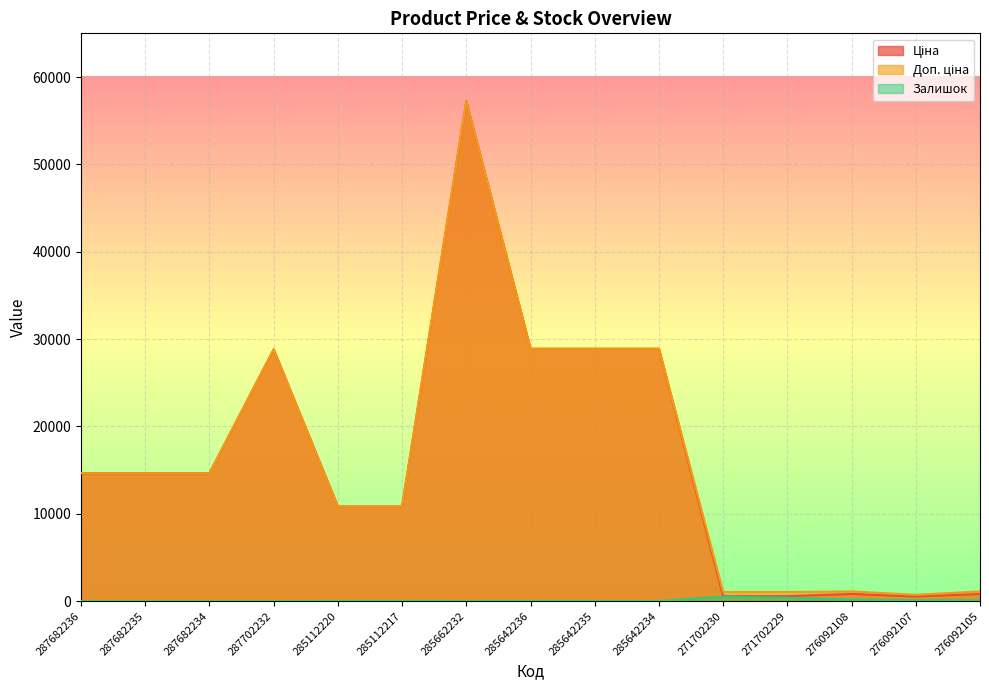

What is the spread (max minus min) of values at 287682234?

14649.6